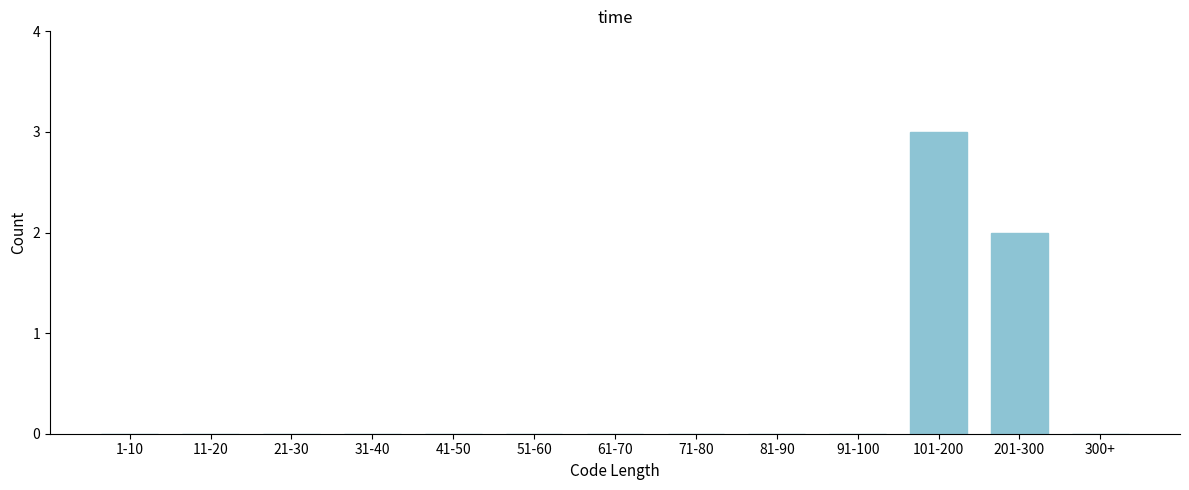

Reading left to right, extract all data points from this chart.

1-10=0	11-20=0	21-30=0	31-40=0	41-50=0	51-60=0	61-70=0	71-80=0	81-90=0	91-100=0	101-200=3	201-300=2	300+=0